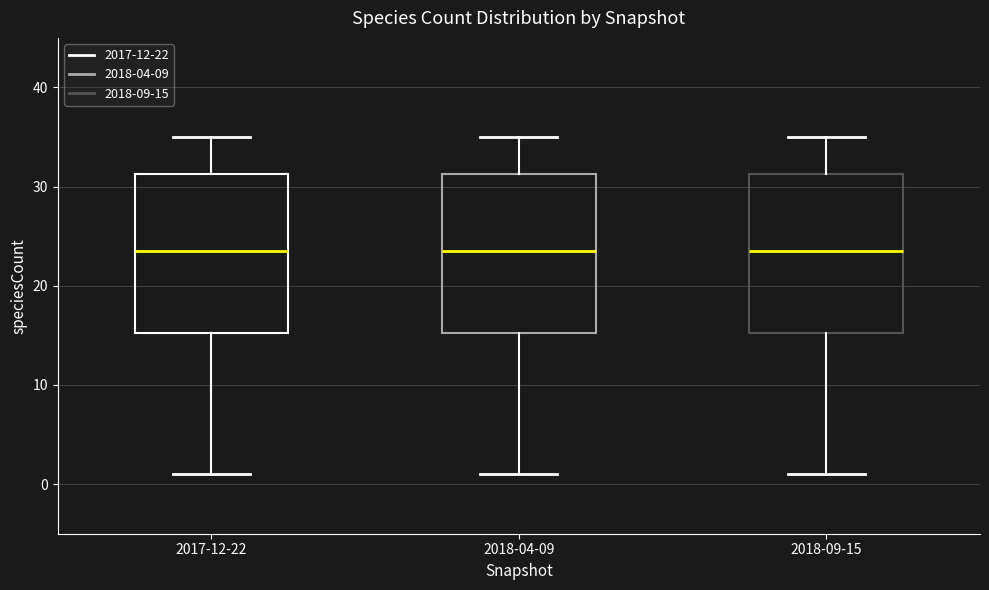

Reading left to right, read every box against the y-axis: the position of its median line, the range the box covers, and the ends of its whiskers. The values are not printed on the chart, so give them approximately, as read against the axis.

2017-12-22: median 24, box 15 to 31, whiskers 1 to 35
2018-04-09: median 24, box 15 to 31, whiskers 1 to 35
2018-09-15: median 24, box 15 to 31, whiskers 1 to 35